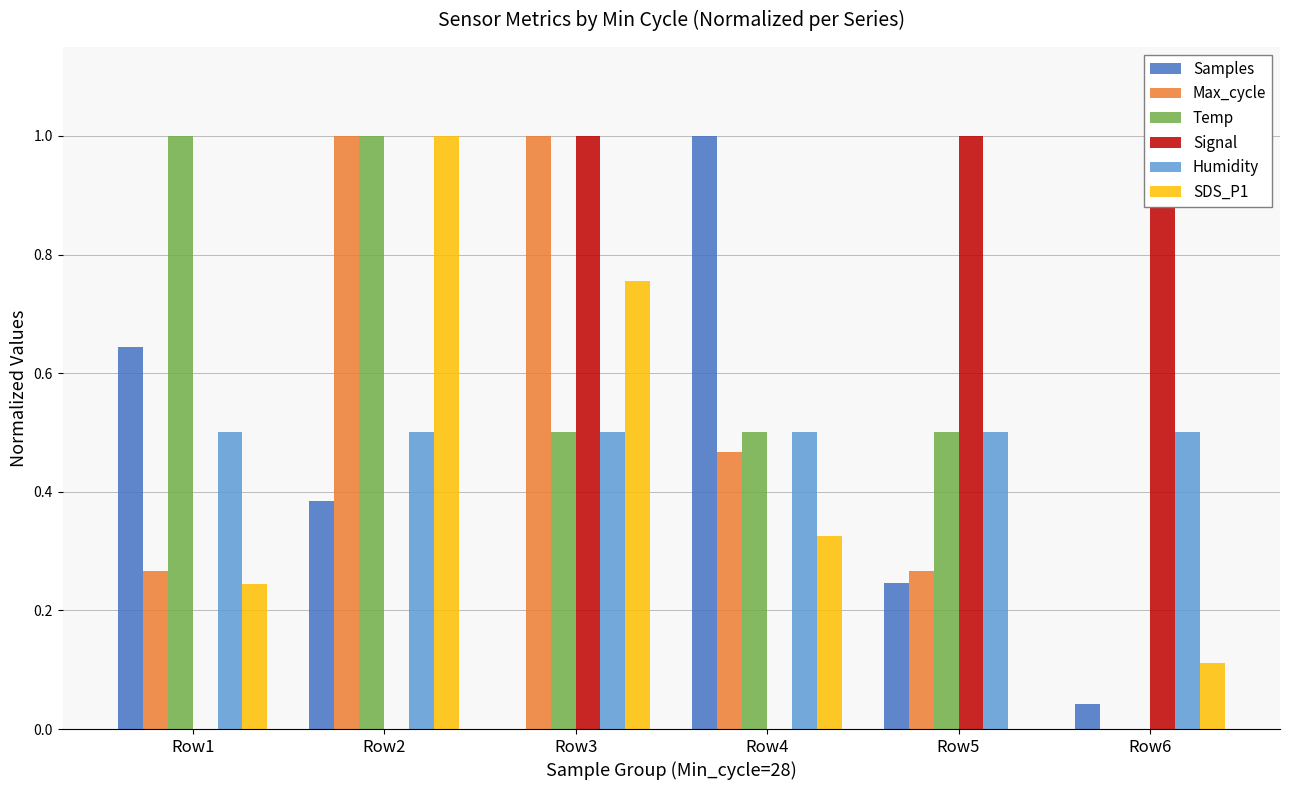

How many data points in Temp are above 0?

5